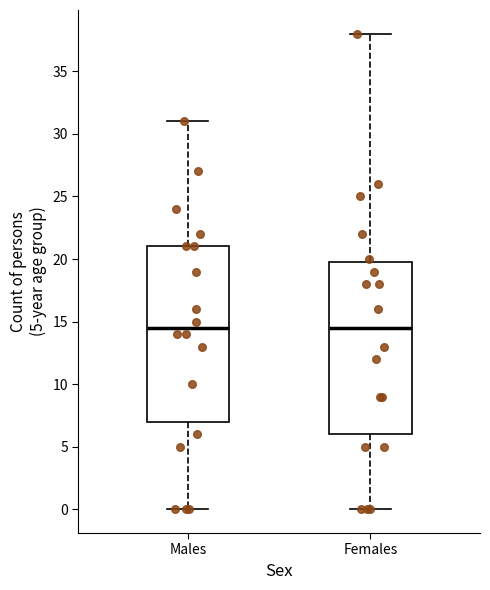

Reading left to right, read every box against the y-axis: the position of its median line, the range the box covers, and the ends of its whiskers. The values are not printed on the chart, so give them approximately, as read against the axis.

Males: median 14.5, box 7.0 to 21.0, whiskers 0.0 to 31.0
Females: median 14.5, box 6.0 to 20.0, whiskers 0.0 to 38.0